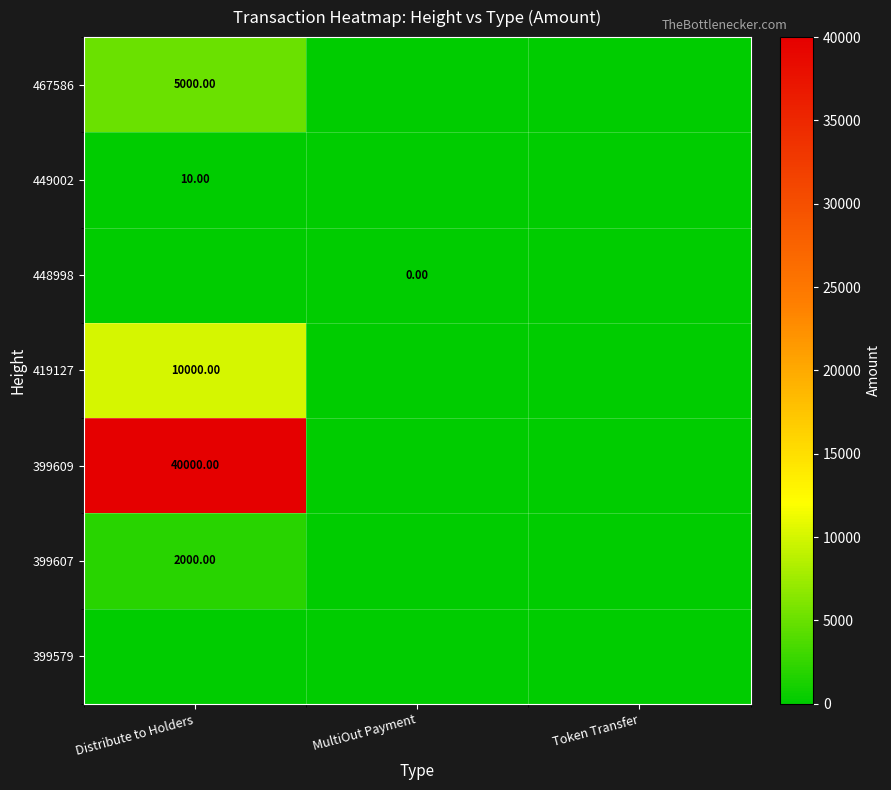

Which has a higher value, Token Transfer or Distribute to Holders?

Distribute to Holders